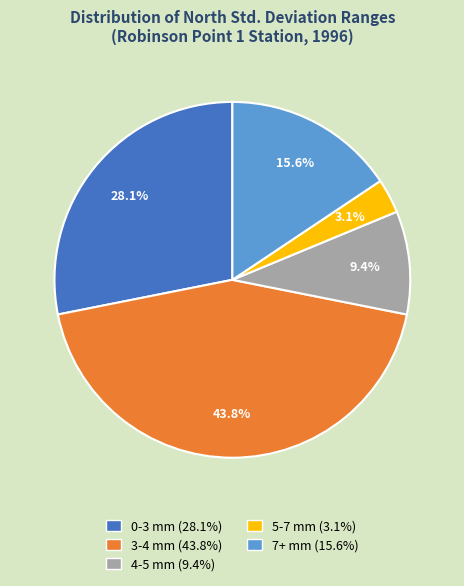

Combined, do 3-4 mm (43.8%) and 0-3 mm (28.1%) account for over 50%?

Yes